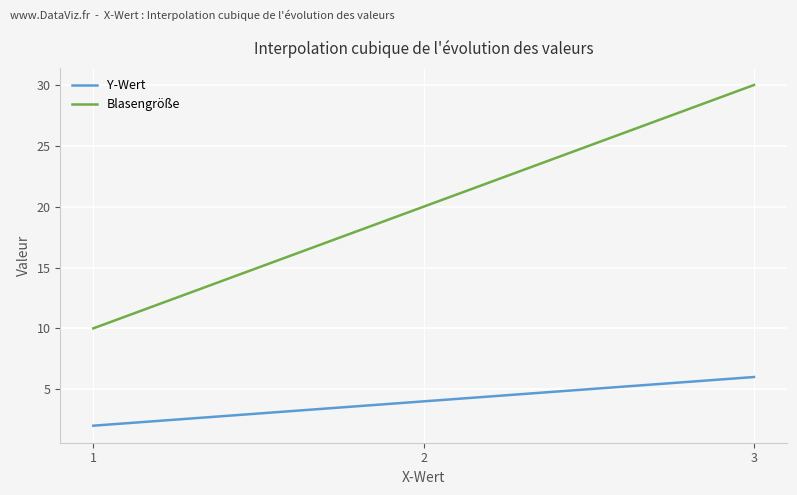

Rank the series by their maximum value, from lowest to highest.

Y-Wert, Blasengröße